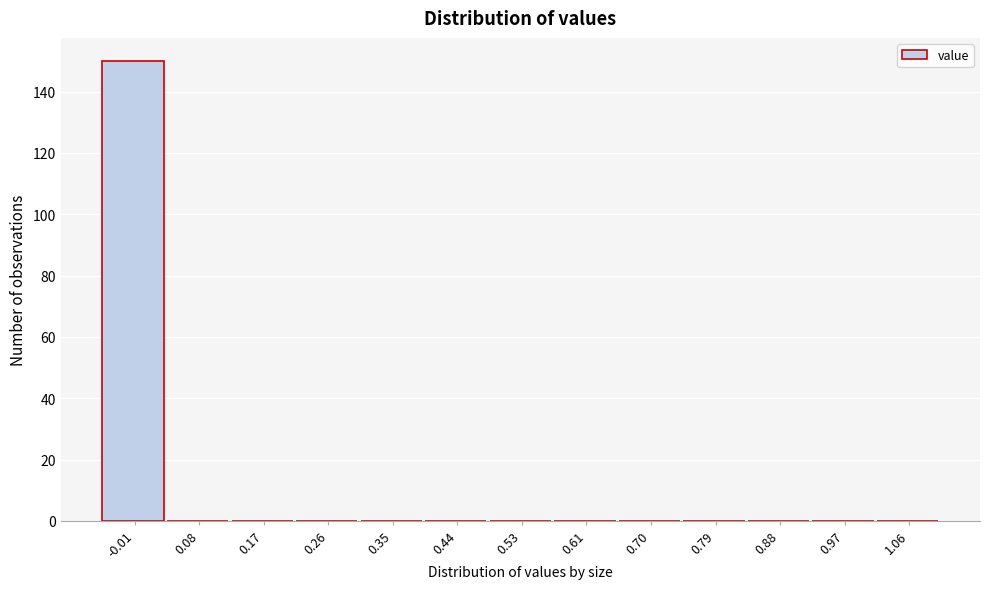

Reading left to right, list every bar in this chart as the range it spans on the x-axis followed by its height. Neither the bar edges nor the heights are printed on the chart, so give them approximately, as read against the axes.

-0.05 to 0.04: 150
0.04 to 0.13: 0
0.13 to 0.22: 0
0.22 to 0.30: 0
0.30 to 0.39: 0
0.39 to 0.48: 0
0.48 to 0.57: 0
0.57 to 0.66: 0
0.66 to 0.75: 0
0.75 to 0.83: 0
0.83 to 0.92: 0
0.92 to 1.01: 0
1.01 to 1.10: 0